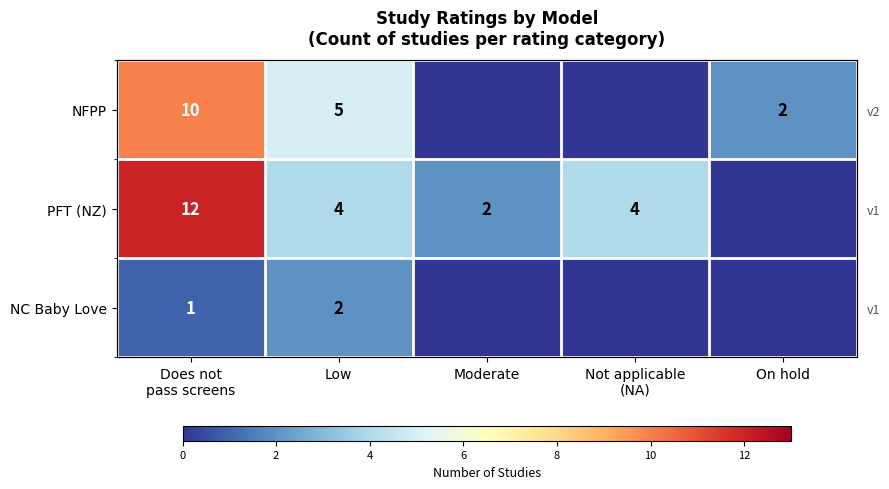

At how many categories does at least one series exceed 5?

1